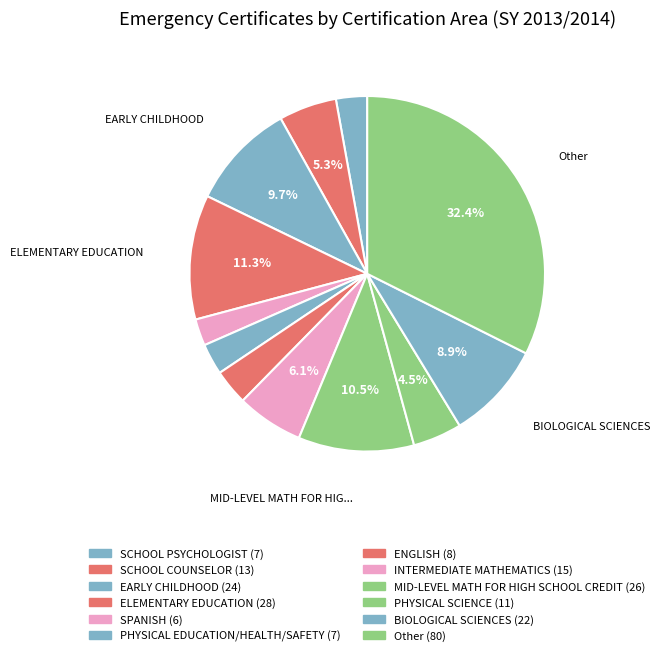

To the nearest percent, what is the combined percentage of ELEMENTARY EDUCATION and Other?

44%